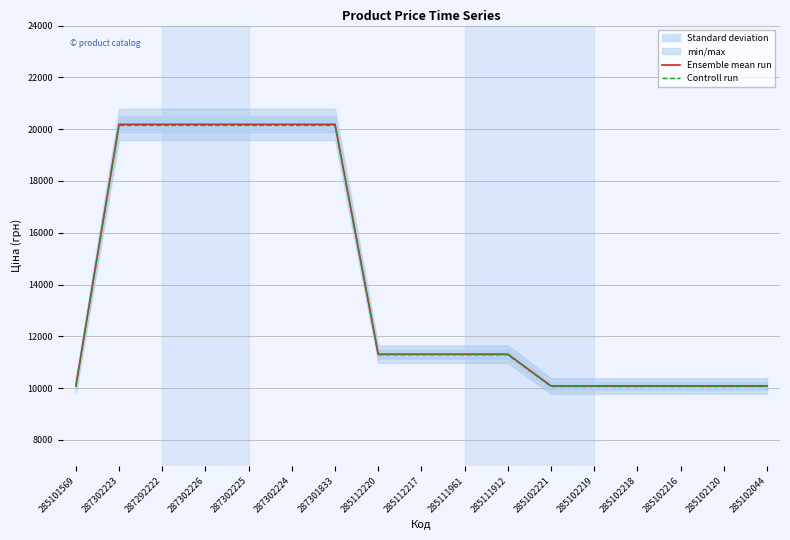

Rank the series by their average value, from highest to lowest.

Ensemble mean run, Controll run